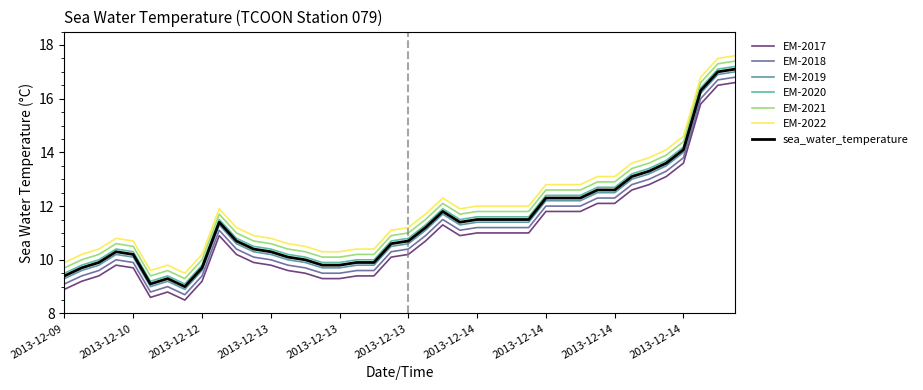

True or false: EM-2018 and EM-2021 cross at least once.

False